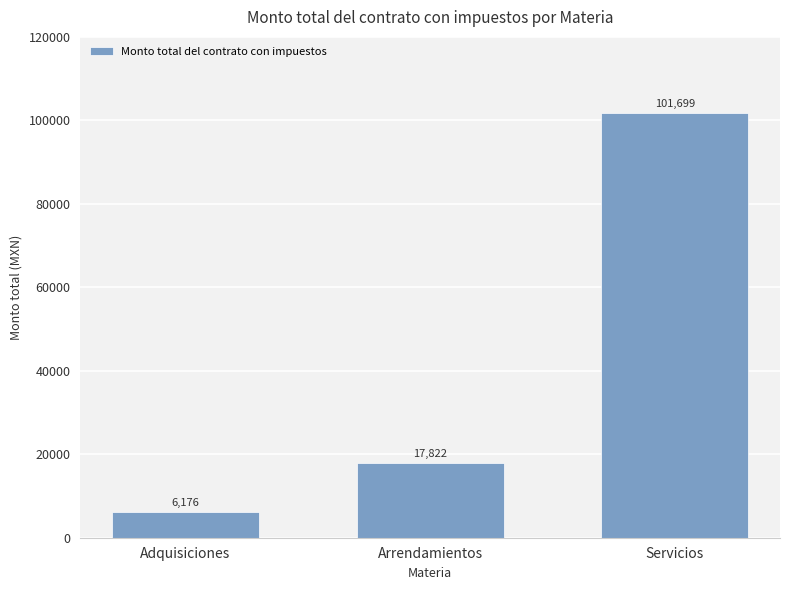

Where is the data nearest to the value 53937?

Arrendamientos